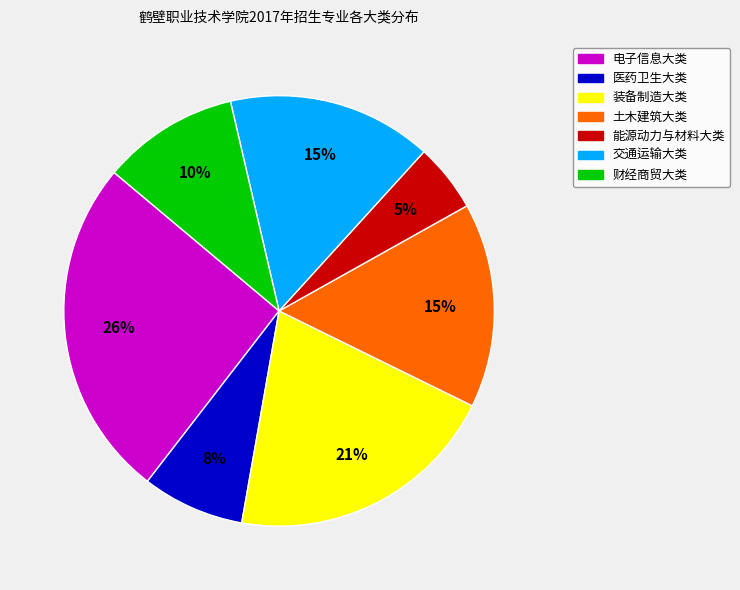

Does any single category account for the majority?

No